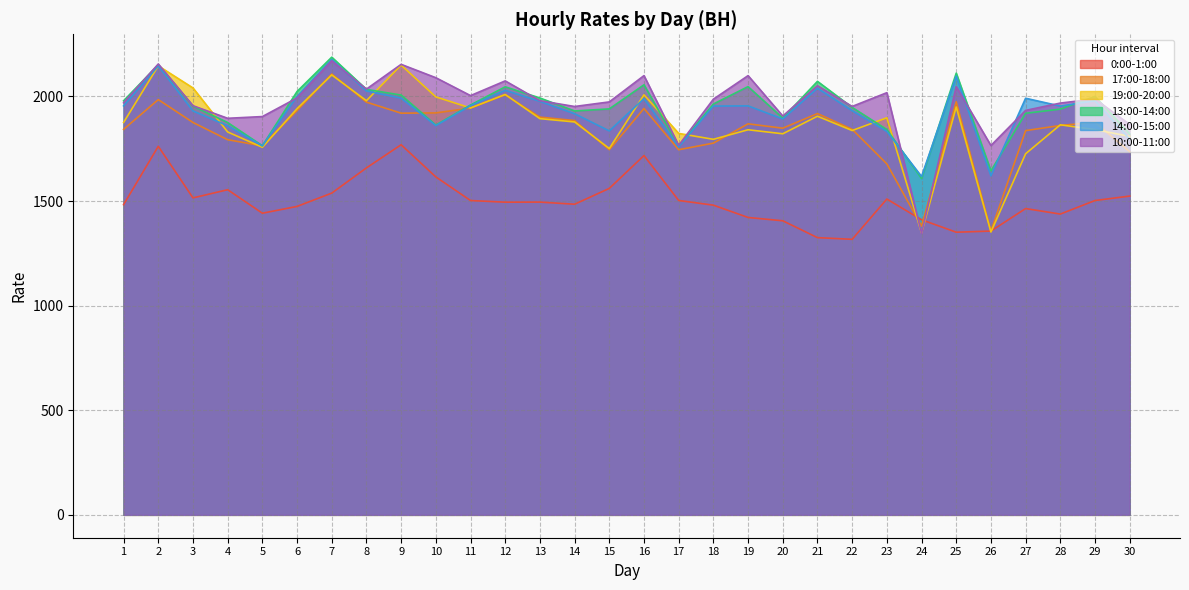

What is the value of the 19:00-20:00 point at the 5th from the left?

1756.7